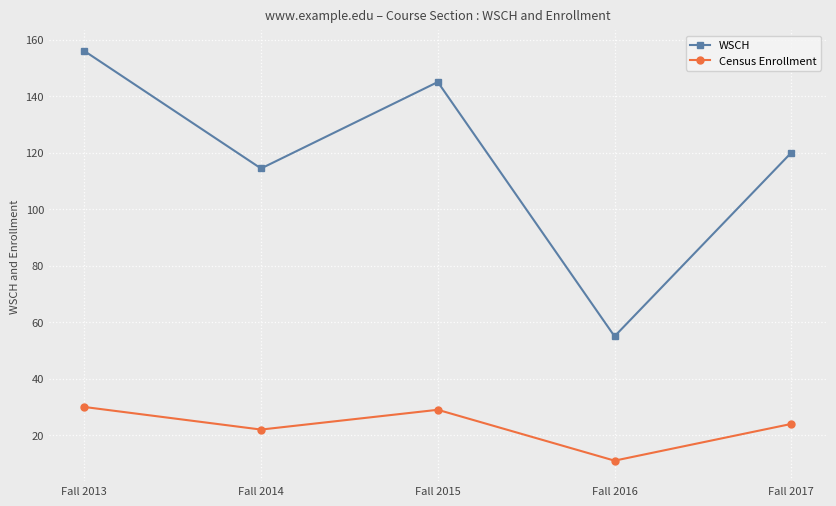

What is the value of the Census Enrollment point at the 3rd from the left?

29.0